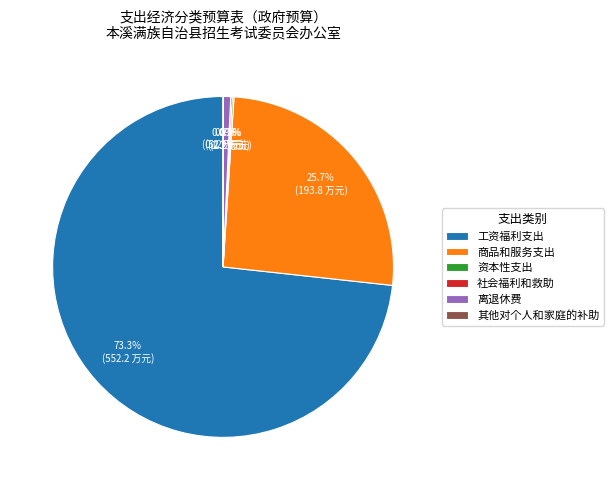

Which category has the biggest portion of the pie?

工资福利支出